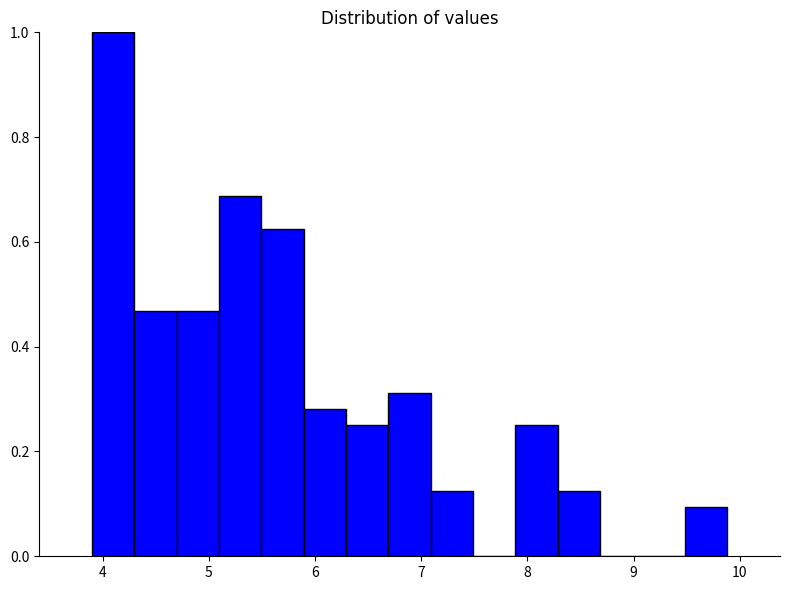

Read against the x-axis, roughly where is the centre of the tallest bar?

4.1